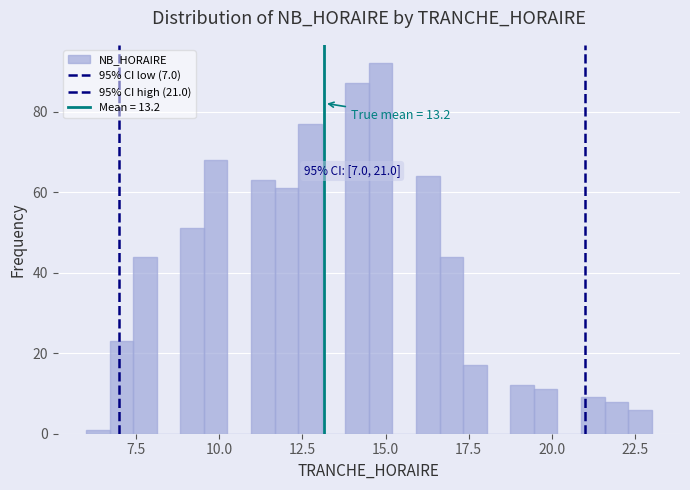

Around what value on the x-axis is the tallest bar? Give the approximate position of its centre, as read against the axis.

15.0